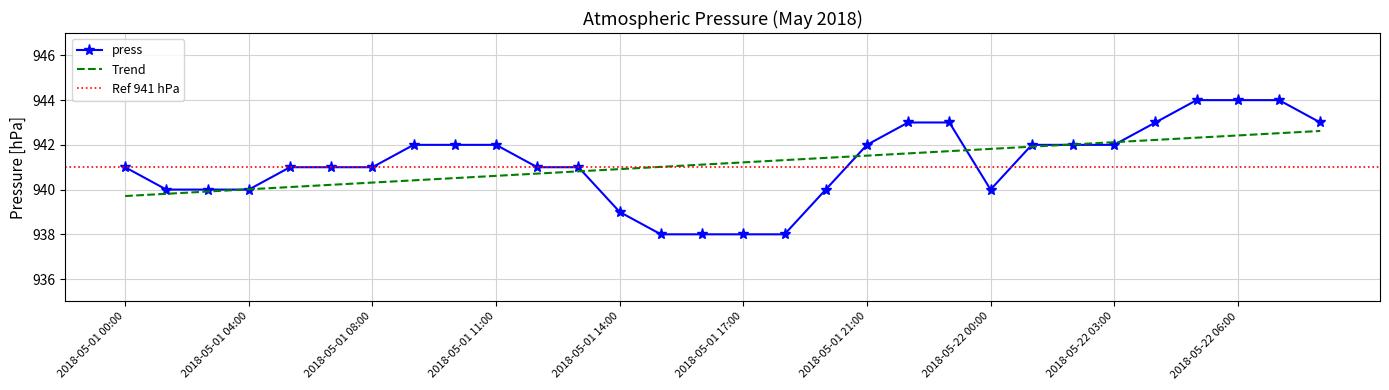

Reading left to right, extract all data points from this chart.

941	940	940	940	941	941	941	942	942	942	941	941	939	938	938	938	938	940	942	943	943	940	942	942	942	943	944	944	944	943